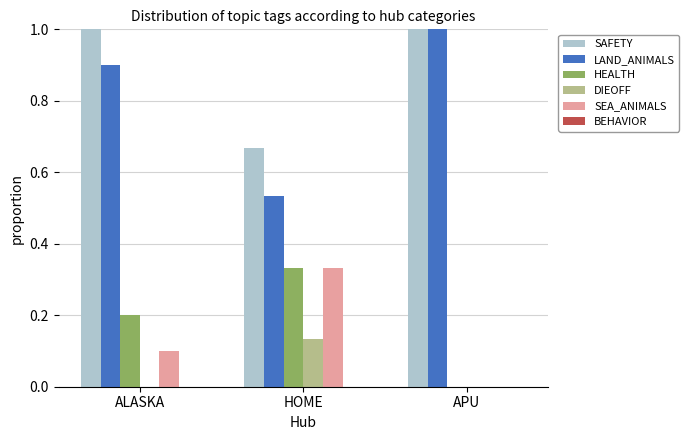

How many categories are shown in the chart?

3